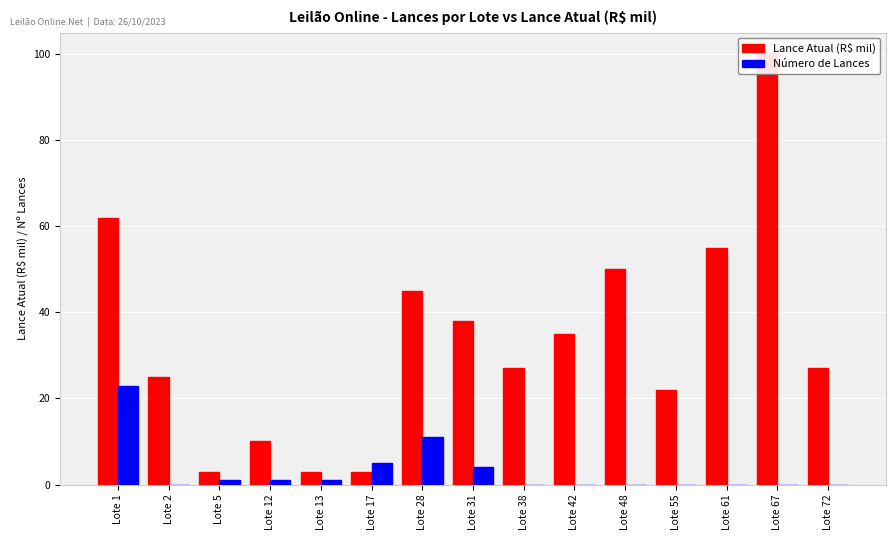

List the series in order of their peak value, lowest first.

Número de Lances, Lance Atual (R$ mil)